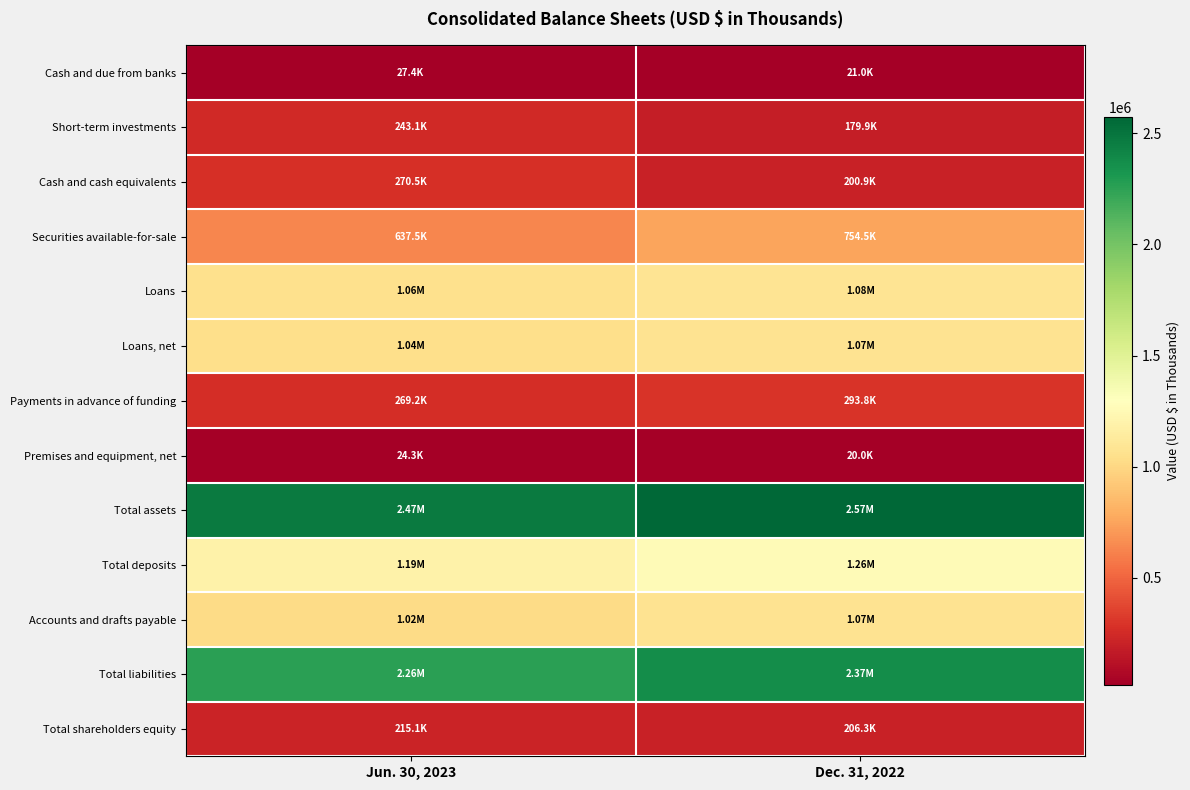

Reading left to right, transcribe all the data shown in this chart.

Cash and due from banks: Jun. 30, 2023=27361	Dec. 31, 2022=20995
Short-term investments: Jun. 30, 2023=243112	Dec. 31, 2022=179947
Cash and cash equivalents: Jun. 30, 2023=270473	Dec. 31, 2022=200942
Securities available-for-sale: Jun. 30, 2023=637513	Dec. 31, 2022=754468
Loans: Jun. 30, 2023=1055848	Dec. 31, 2022=1082906
Loans, net: Jun. 30, 2023=1042654	Dec. 31, 2022=1069367
Payments in advance of funding: Jun. 30, 2023=269180	Dec. 31, 2022=293775
Premises and equipment, net: Jun. 30, 2023=24320	Dec. 31, 2022=19958
Total assets: Jun. 30, 2023=2470796	Dec. 31, 2022=2573023
Total deposits: Jun. 30, 2023=1191434	Dec. 31, 2022=1257217
Accounts and drafts payable: Jun. 30, 2023=1021524	Dec. 31, 2022=1067600
Total liabilities: Jun. 30, 2023=2255650	Dec. 31, 2022=2366698
Total shareholders equity: Jun. 30, 2023=215146	Dec. 31, 2022=206325